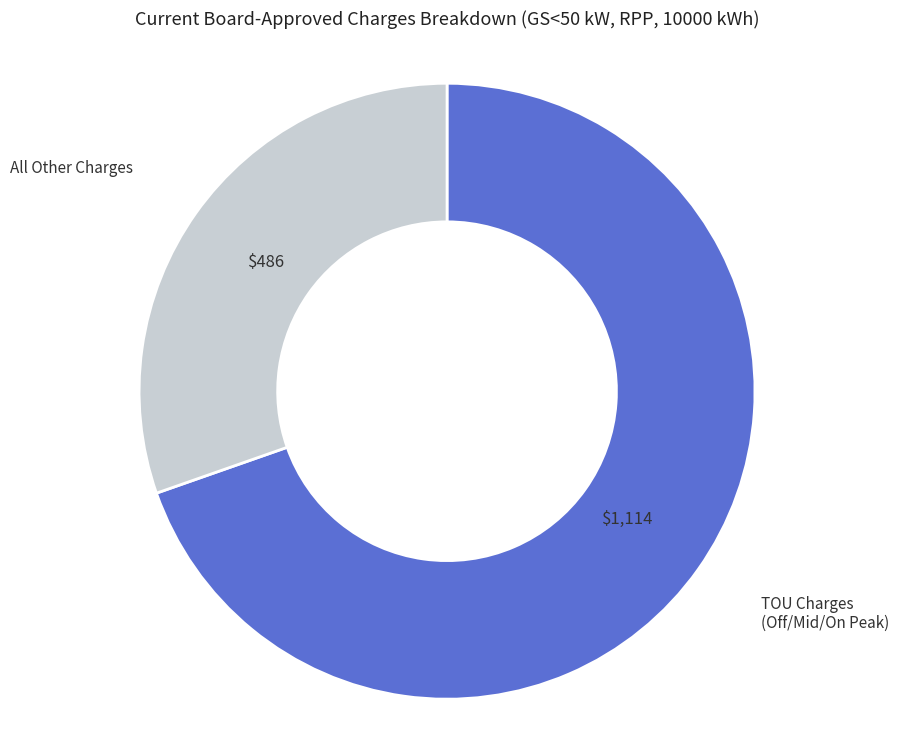

What is the ratio of the value at TOU Charges (Off/Mid/On Peak) to the value at All Other Charges?

2.3